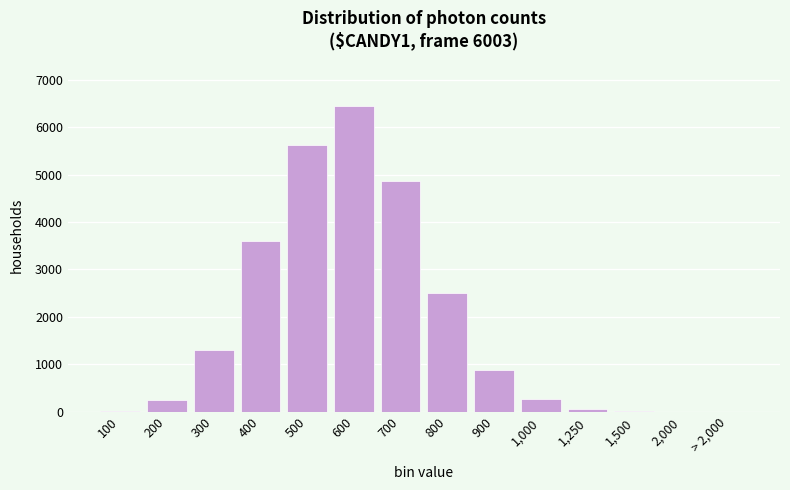

The value at 900 is 886. True or false?

True